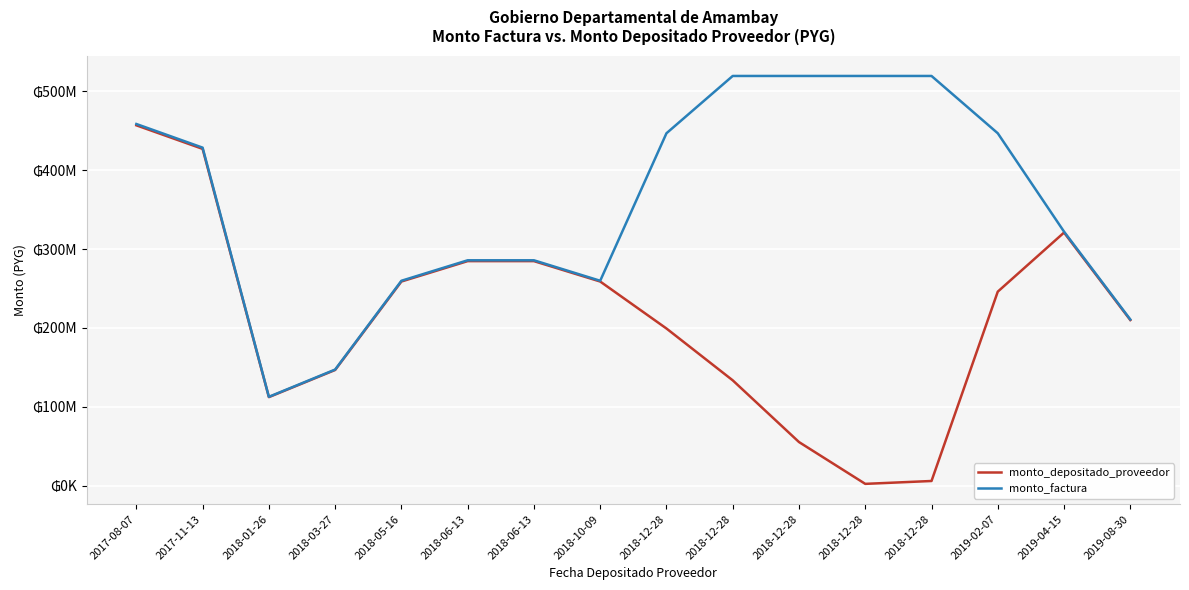

Reading right to left, extract all data points from this chart.

monto_depositado_proveedor: 209981245	320963343	246024102	5833344	2190479	55235809	133511483	199272727	258867229	284753952	284753952	258867229	146656956	112210273	427130928	457022435
monto_factura: 210747600	322134742	446922000	519624000	519624000	519624000	519624000	446922000	259812000	285793200	285793200	259812000	147192200	112619800	428689800	458690400